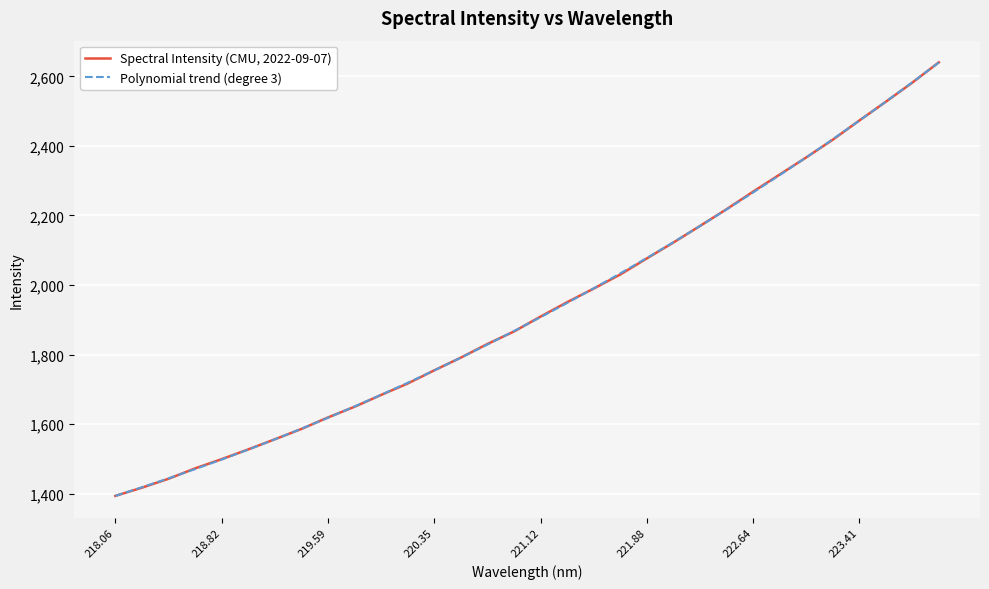

List the series in order of their peak value, highest first.

Spectral Intensity (CMU, 2022-09-07), Polynomial trend (degree 3)